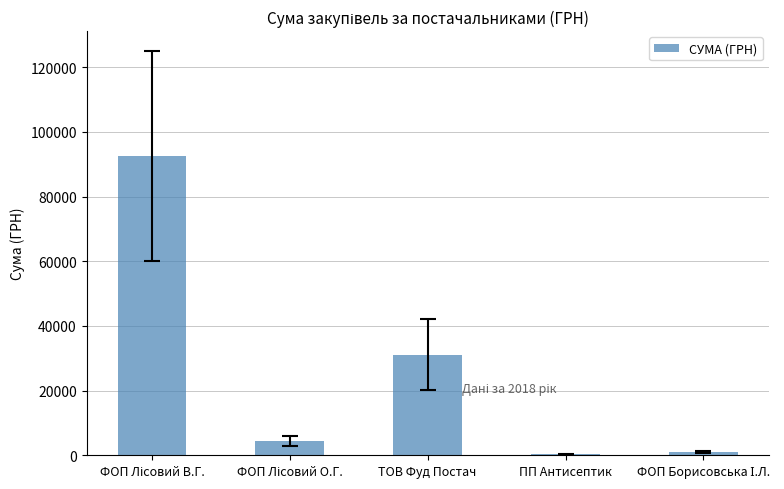

Reading left to right, what are all the values shown in this chart?

92539.6	4503.3	31160.8	270.0	893.5